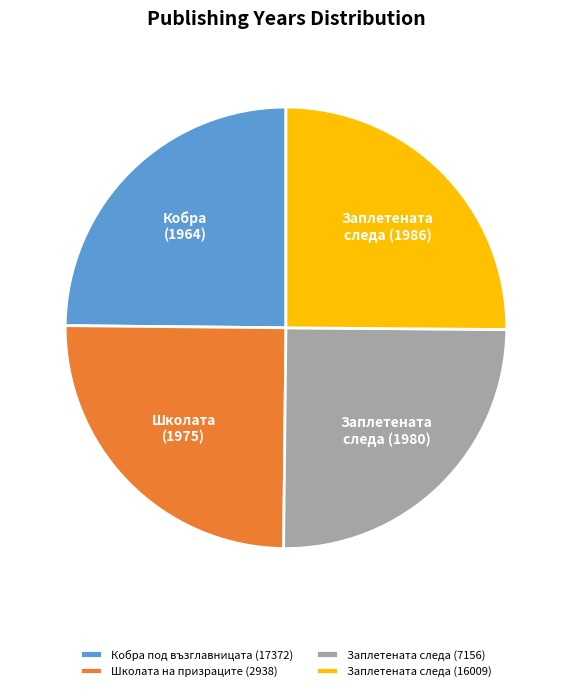

The Заплетената следа (7156) slice represents 25% of the pie. True or false?

True